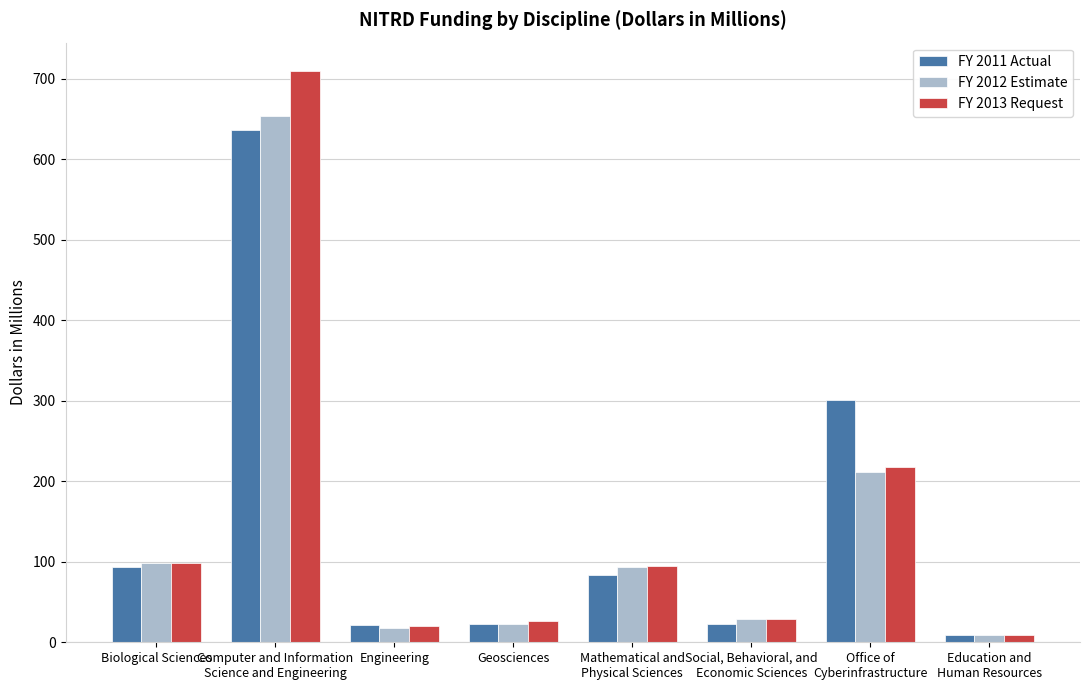

What is the difference between the maximum and second lowest values in the FY 2012 Estimate series?

635.3